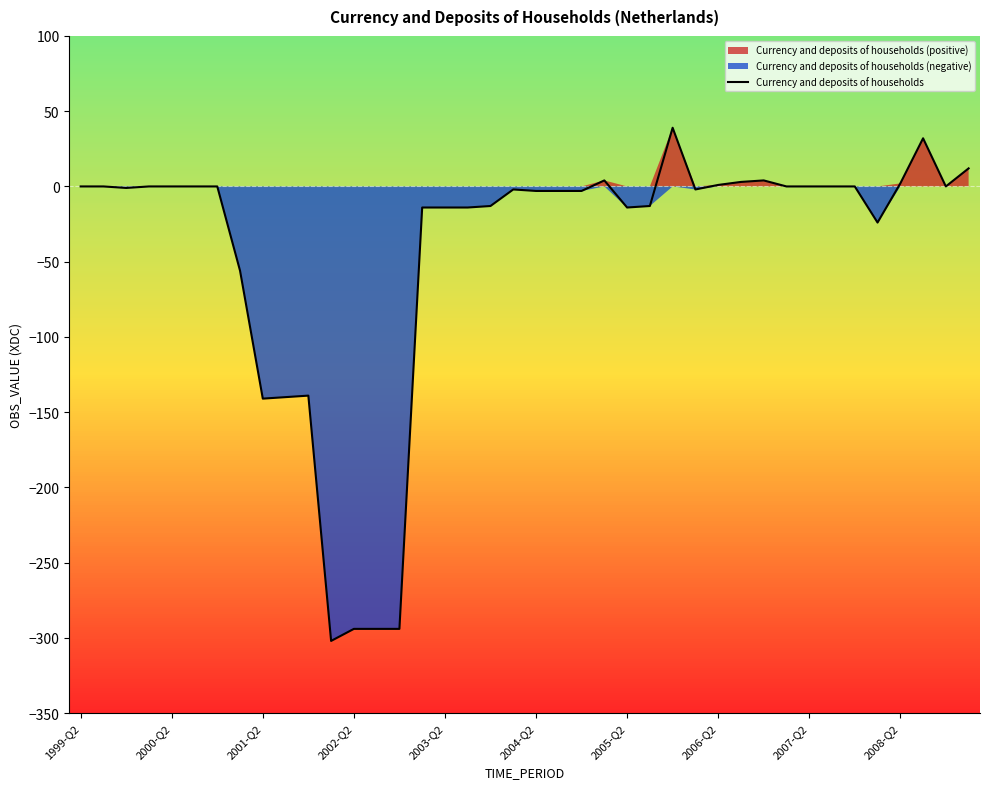

How many values are below zero?

21